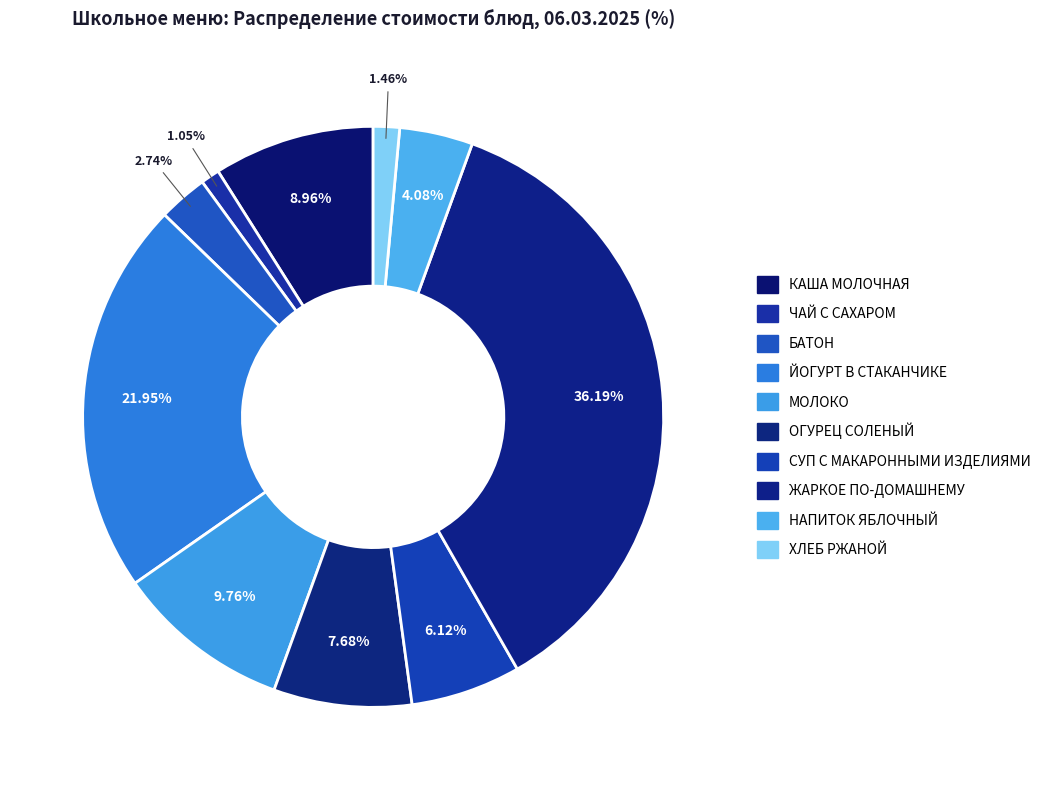

How many slices are in this pie chart?

10